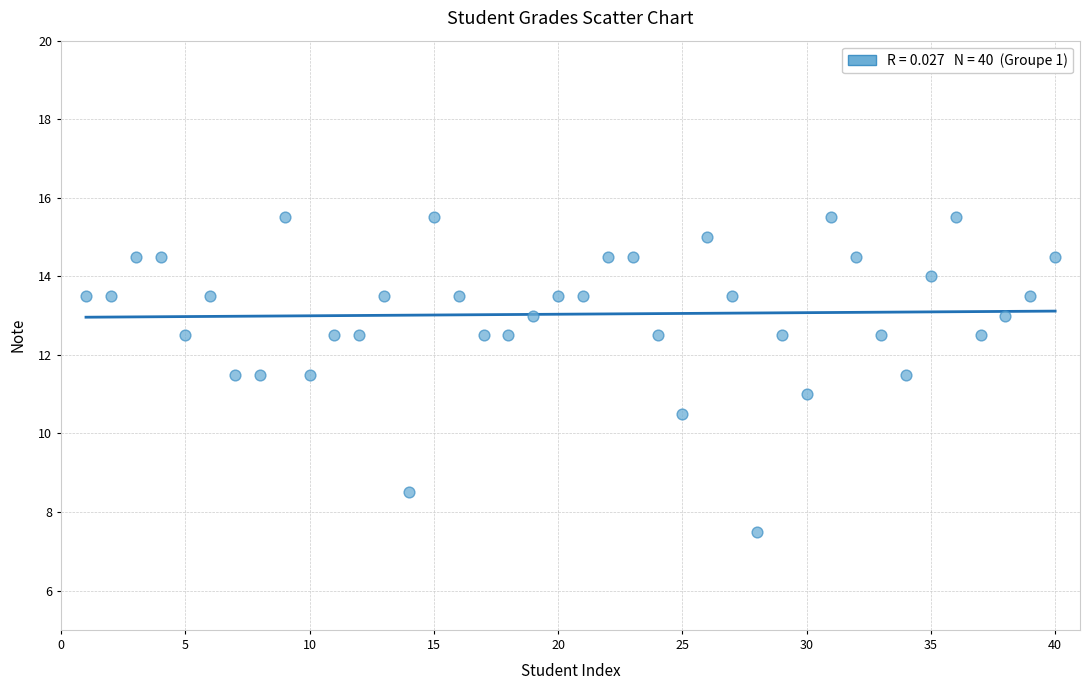

What is the range of Y values (max minus min)?

8.0